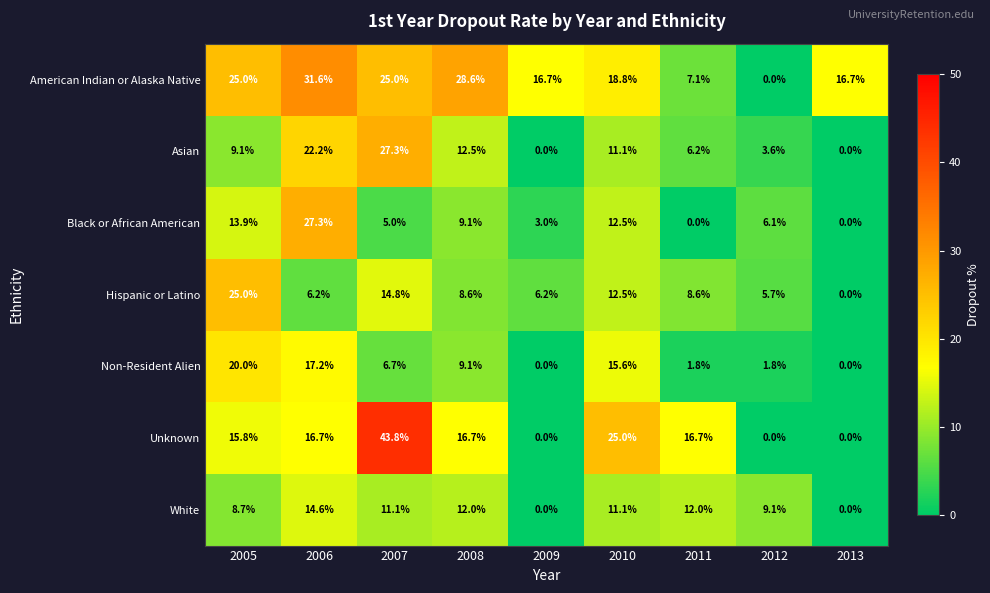

At which label is White closest to 7?

2005